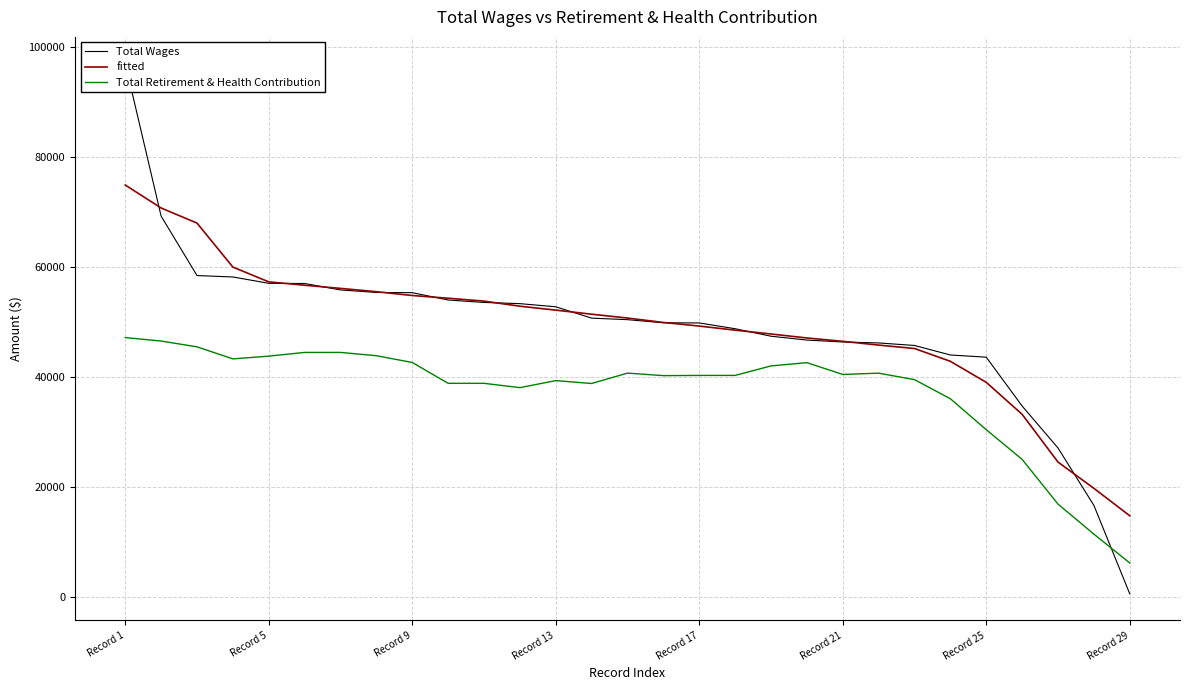

What is the approximate value of fitted at Record 13?

52222.8